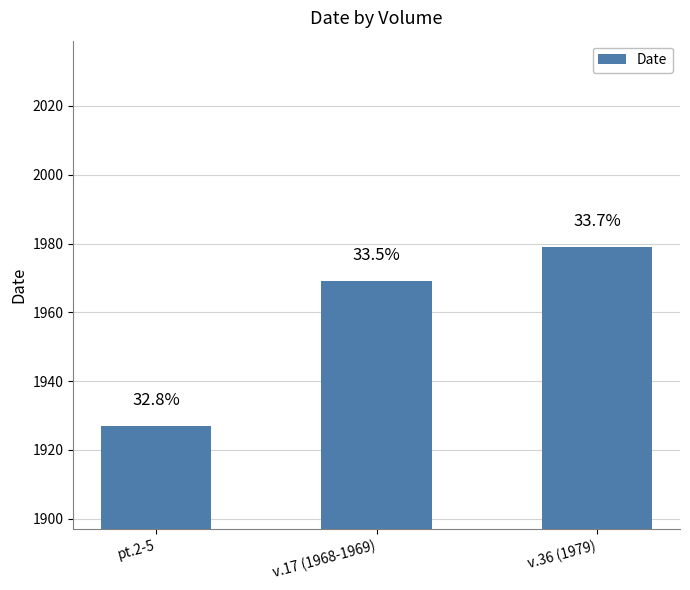

How many values are between 1927 and 1979?

3